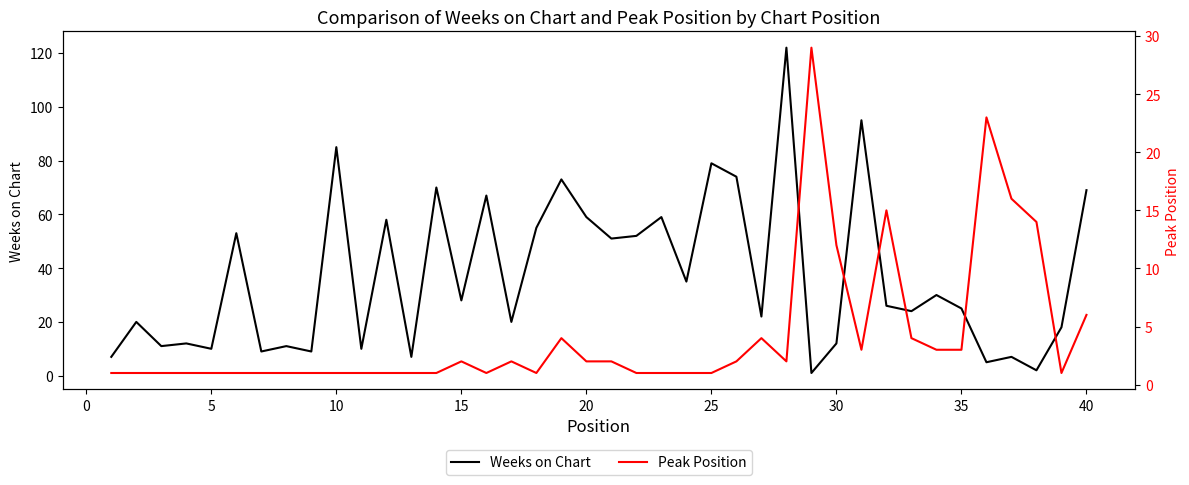

Does the chart have visible grid lines?

No